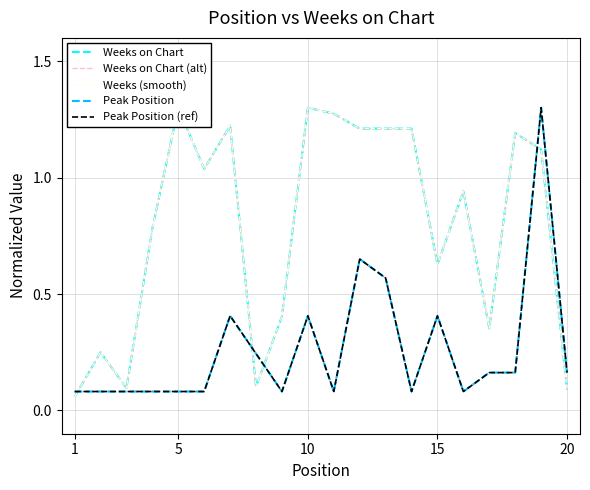

How many lines are shown in the chart?

5